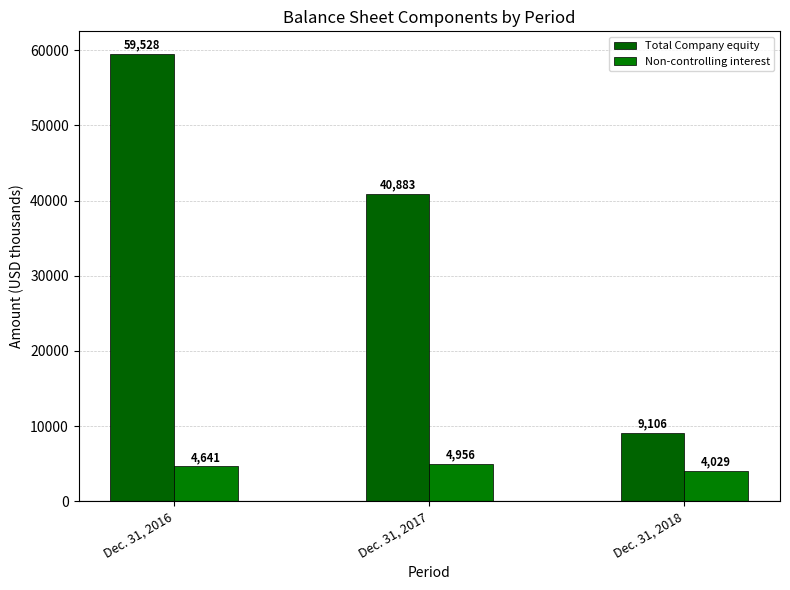

What is the difference between the Total Company equity values at Dec. 31, 2016 and Dec. 31, 2017?

18645